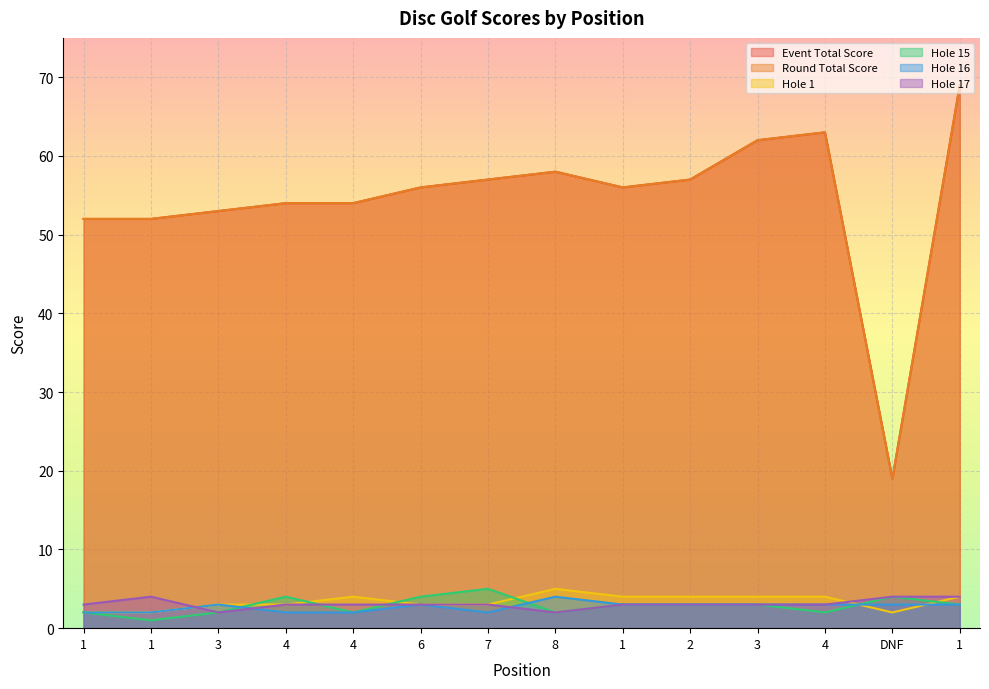

How many lines are shown in the chart?

6